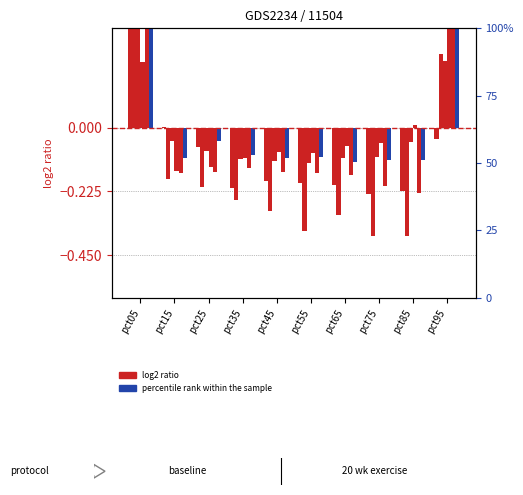

What is the spread (max minus min) of values at pct15?

0.2